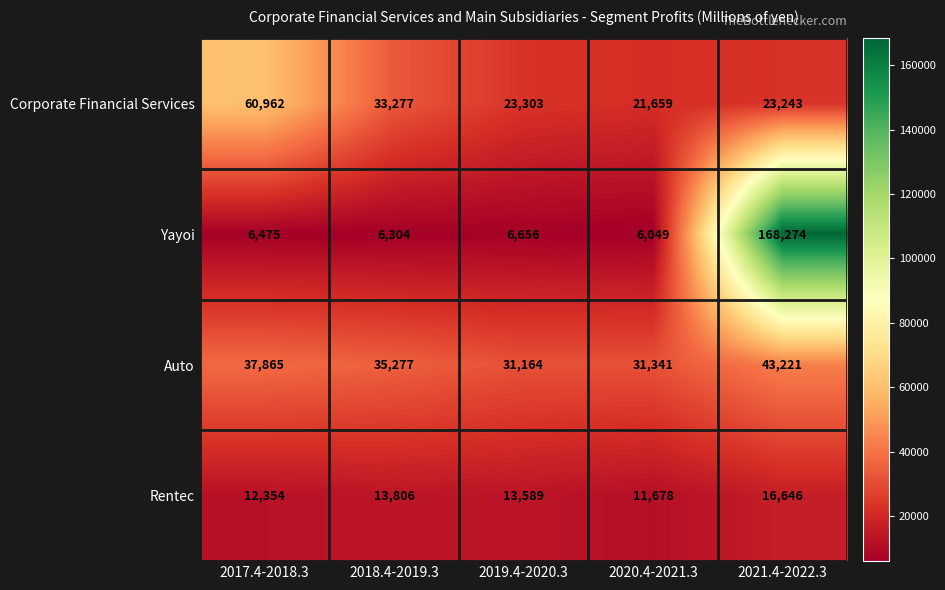

At which label does Rentec first exceed 13589?

2018.4-2019.3